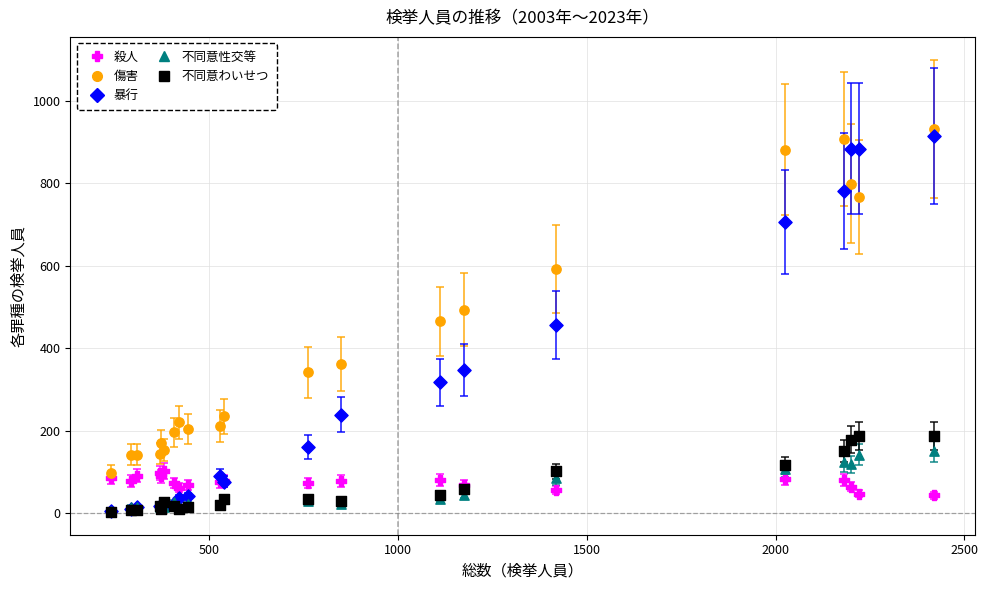

In the 傷害 series, what Y value is closest to 515?

493